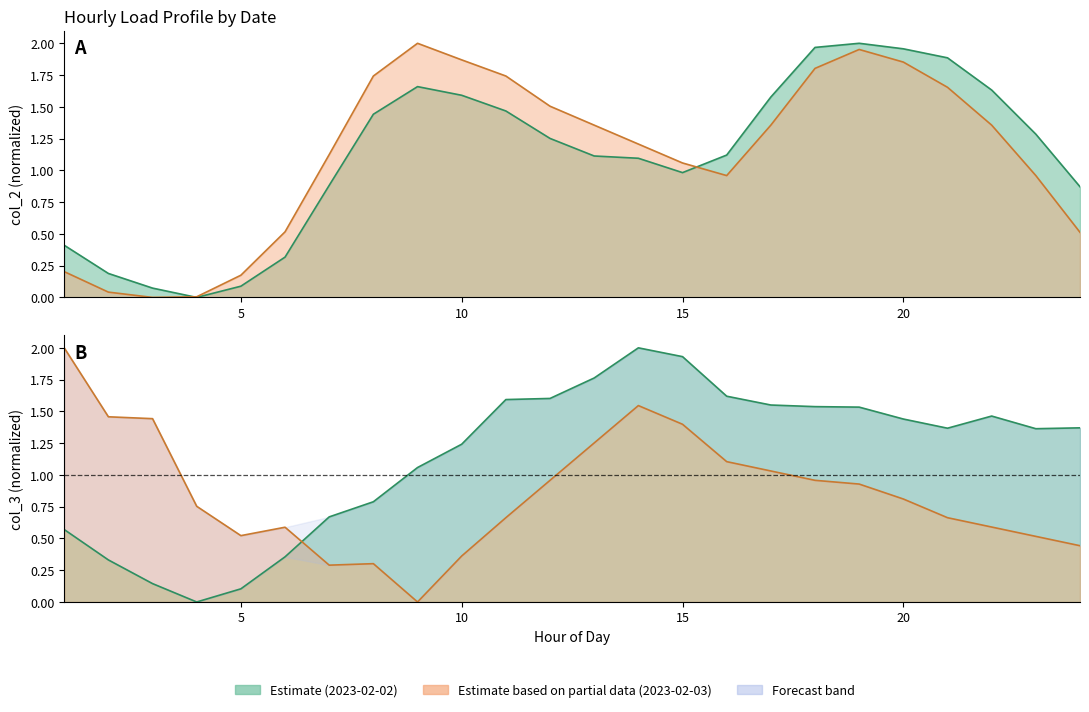

What is the value of the col_3_feb03 point at the 7th from the left?

0.3